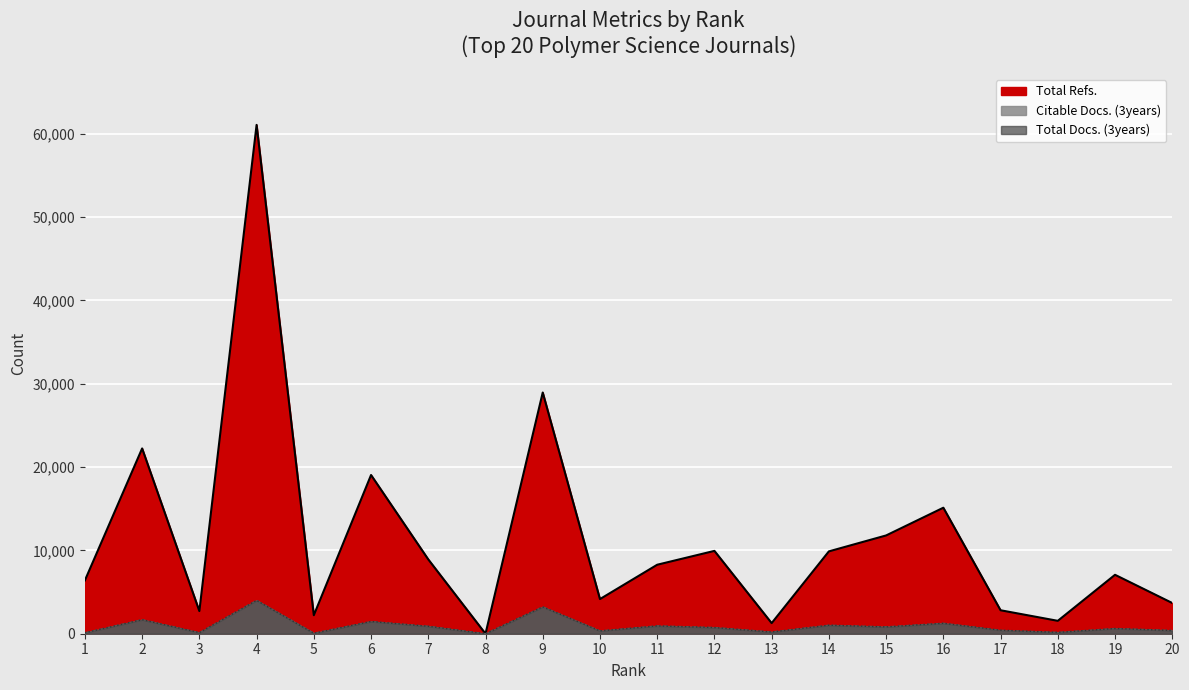

Reading left to right, transcribe all the data shown in this chart.

Total Refs.: 1=6401	2=22238	3=2715	4=61072	5=2220	6=19049	7=8920	8=0	9=28950	10=4157	11=8279	12=9942	13=1272	14=9883	15=11795	16=15123	17=2816	18=1547	19=7071	20=3686
Citable Docs. (3years): 1=111	2=1684	3=117	4=3997	5=58	6=1456	7=886	8=0	9=3214	10=335	11=933	12=740	13=207	14=1015	15=818	16=1250	17=403	18=160	19=619	20=388
Total Docs. (3years): 1=114	2=1686	3=134	4=4002	5=58	6=1468	7=896	8=0	9=3224	10=341	11=937	12=745	13=209	14=1023	15=820	16=1253	17=426	18=163	19=628	20=391